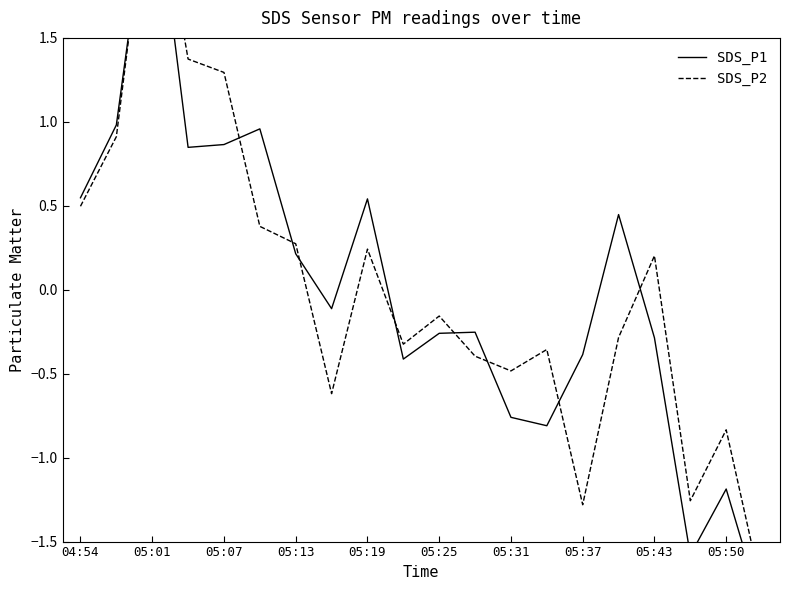

At 15, list the series in order from smallest to largest.

SDS_P2, SDS_P1